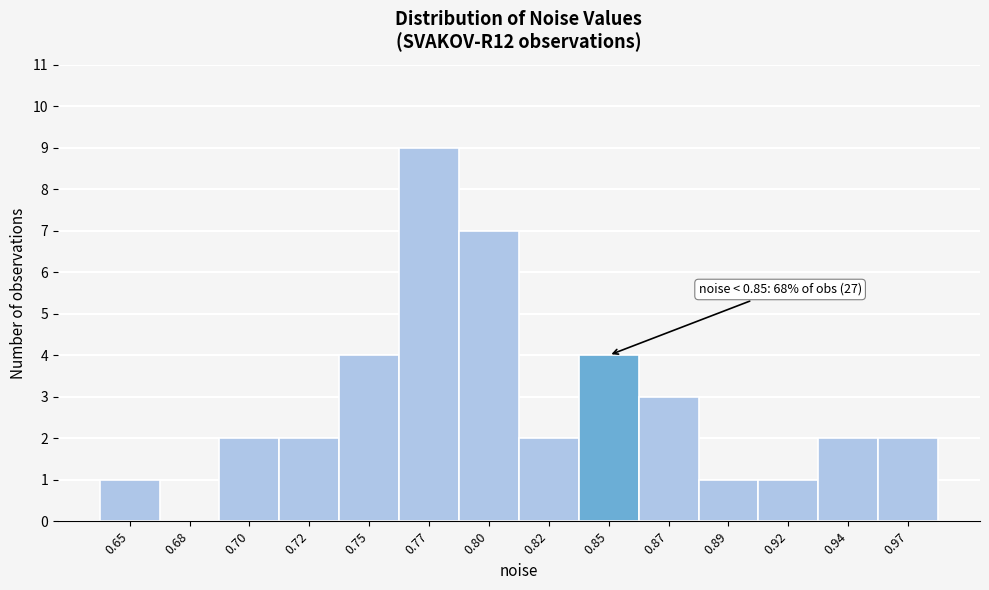

Reading right to left, transcribe all the data shown in this chart.

0.97=2	0.94=2	0.92=1	0.89=1	0.87=3	0.85=4	0.82=2	0.80=7	0.77=9	0.75=4	0.72=2	0.70=2	0.68=0	0.65=1